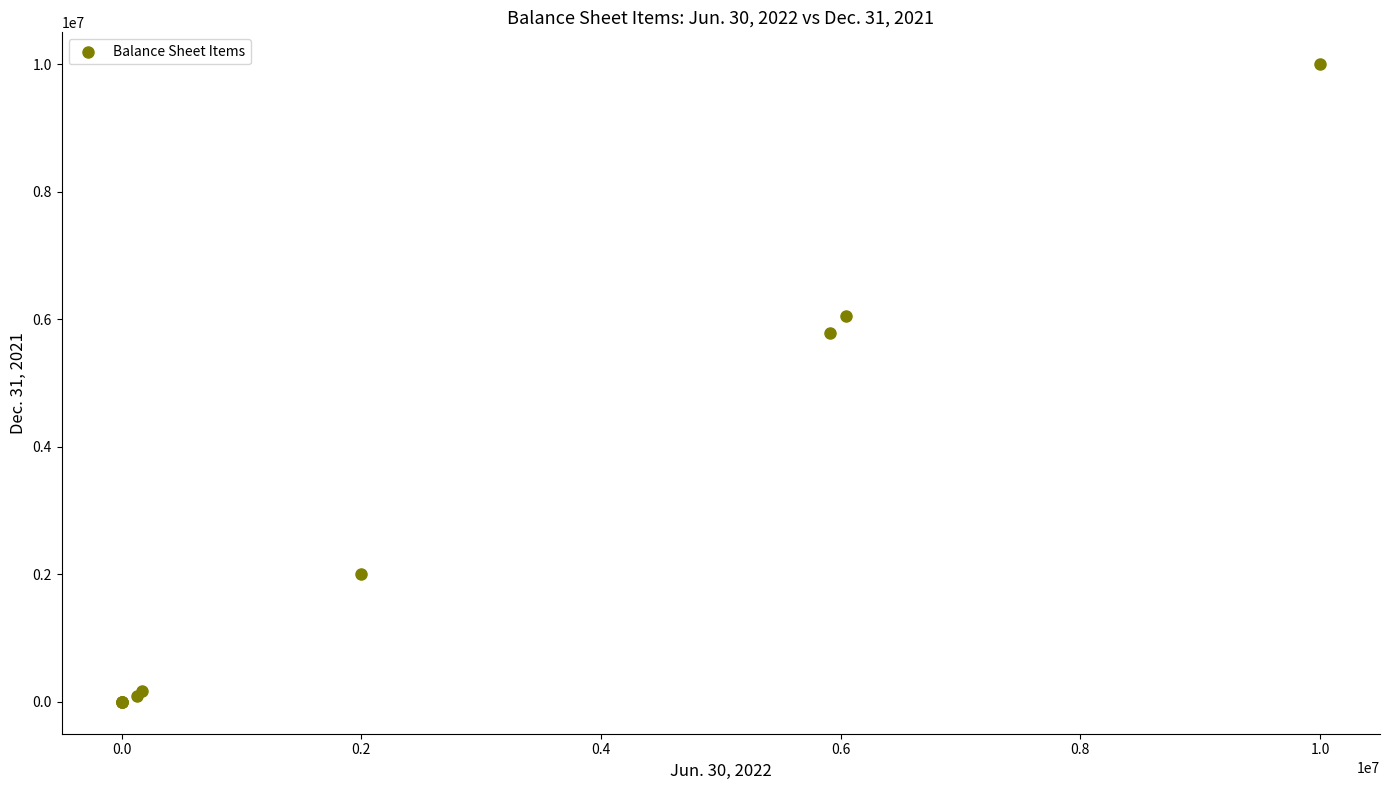

What Y value in the scatter plot is closest to 5000000?

5791853